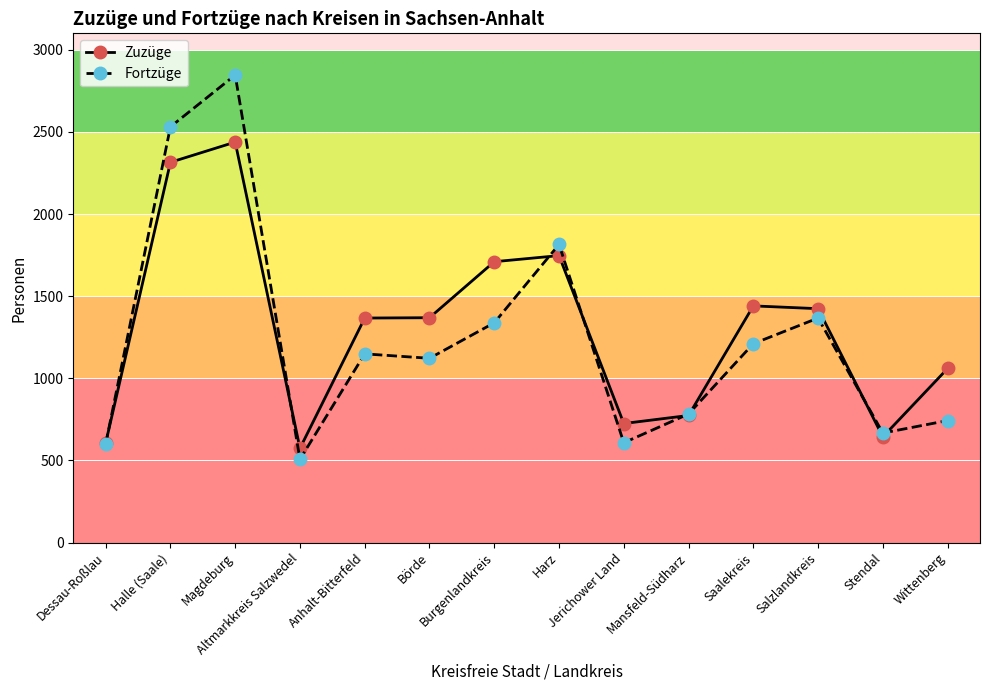

How many data points does each series have?

14